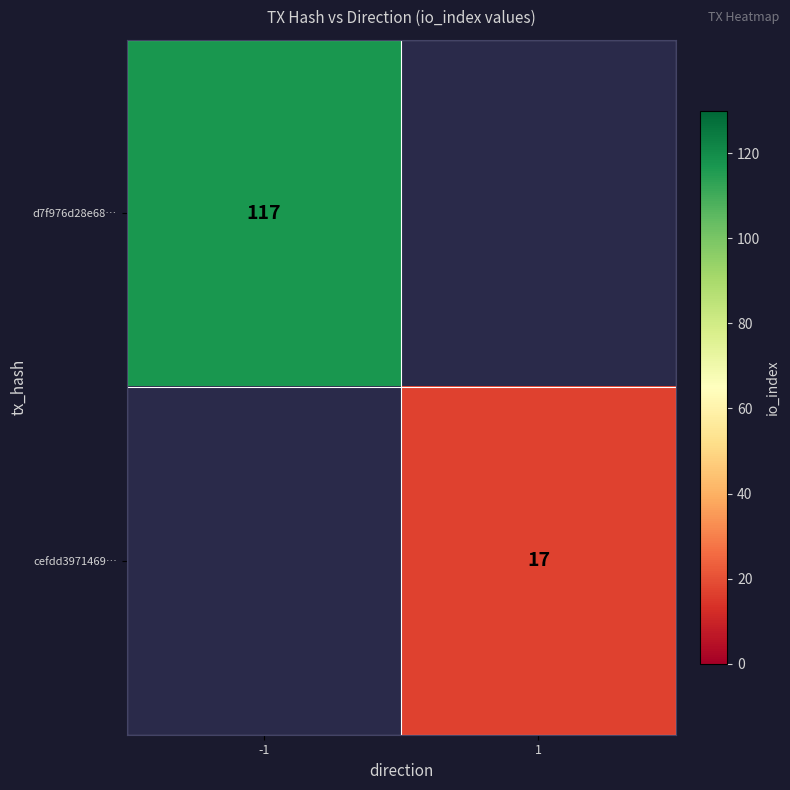

The cefdd3971469… series shows 27 at 1. True or false?

False